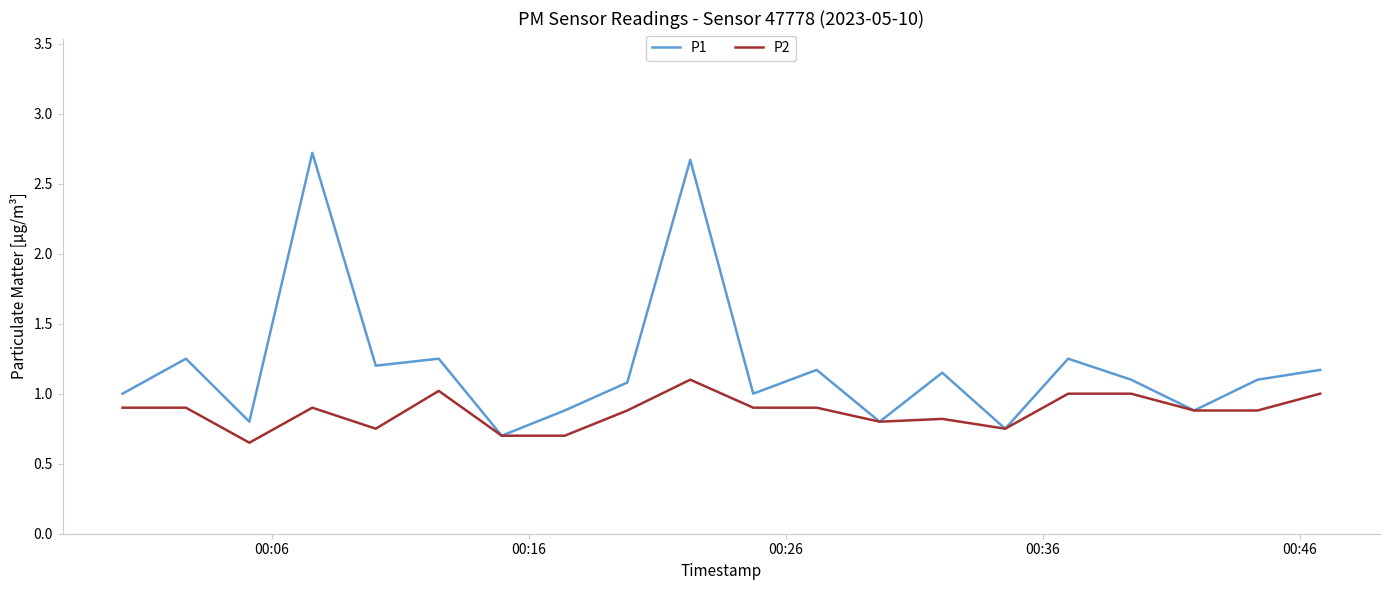

Rank the series by their average value, from lowest to highest.

P2, P1